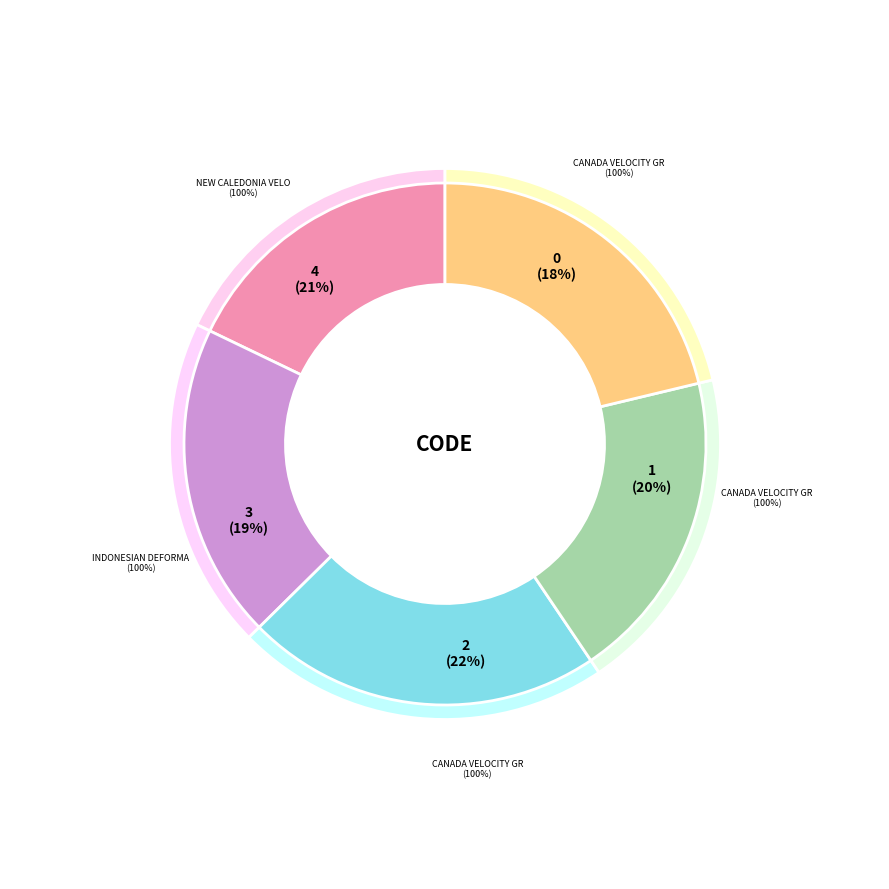

To the nearest percent, what is the difference between the largest and smallest slice percentages?

4%